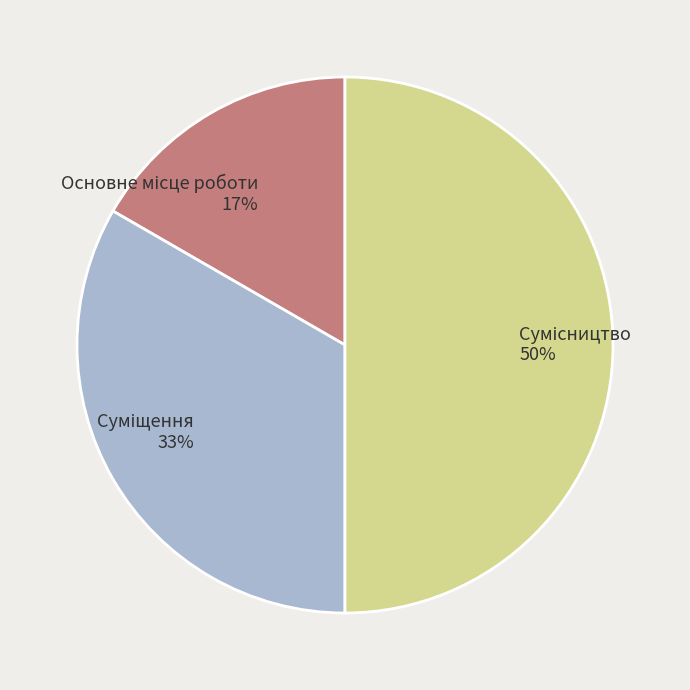

To the nearest percent, what is the average slice percentage?

33%